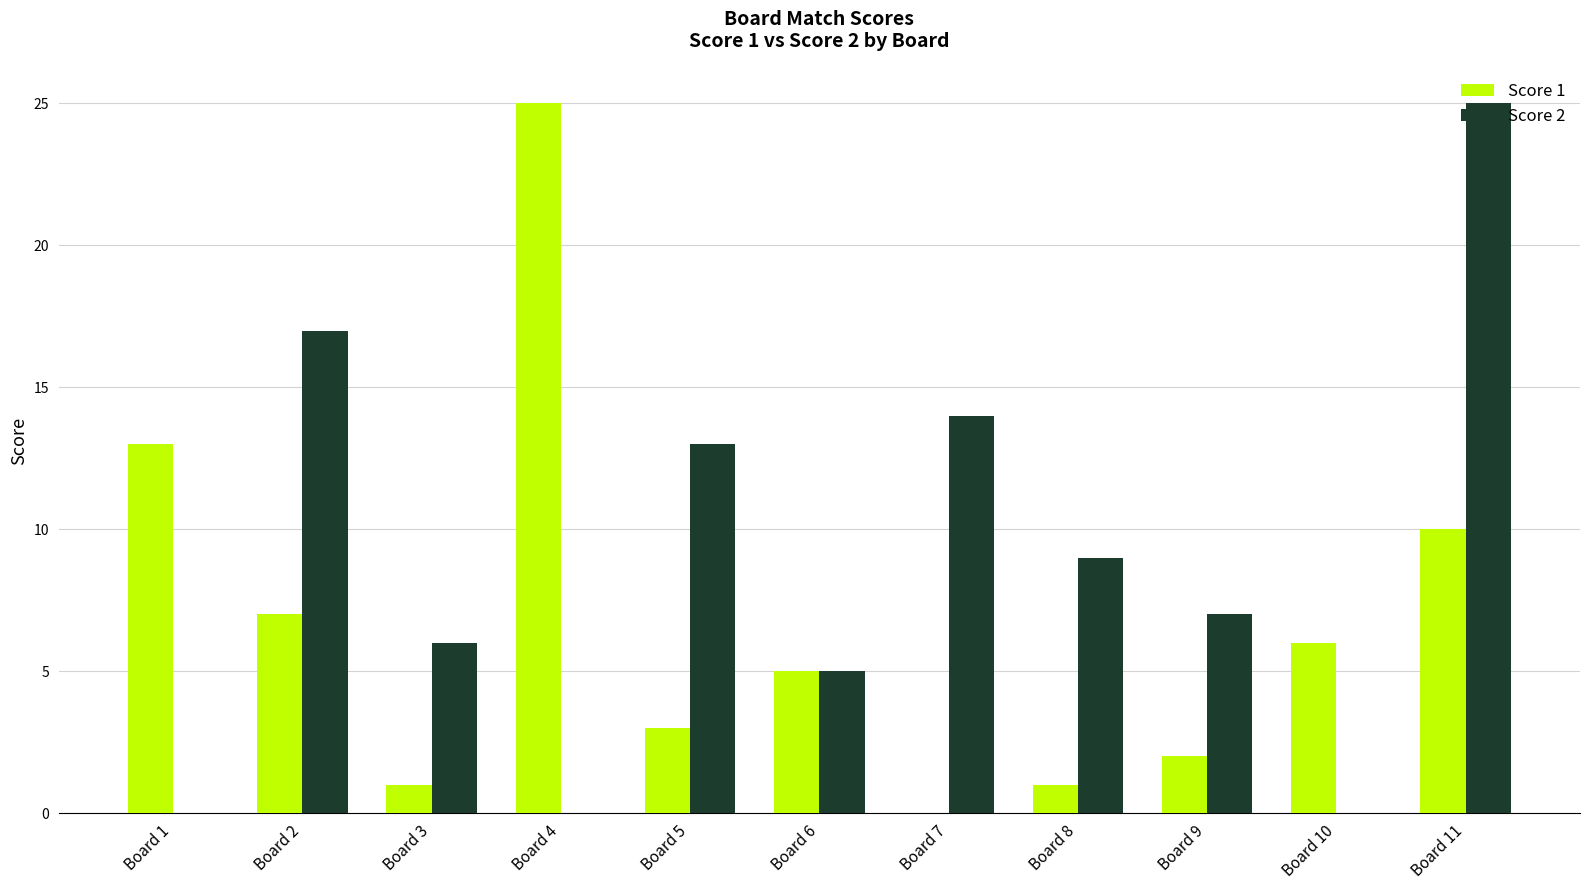

The value of Score 2 at Board 1 is 0. True or false?

True